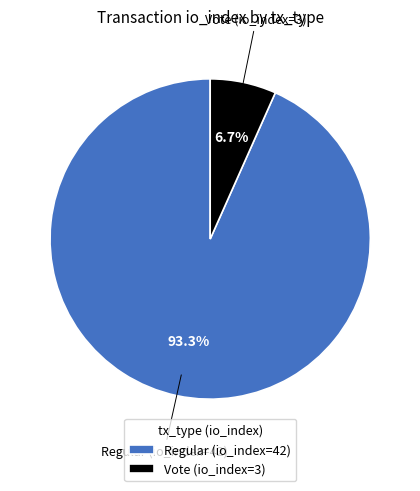

Which category has the smallest portion of the pie?

Vote (io_index=3)